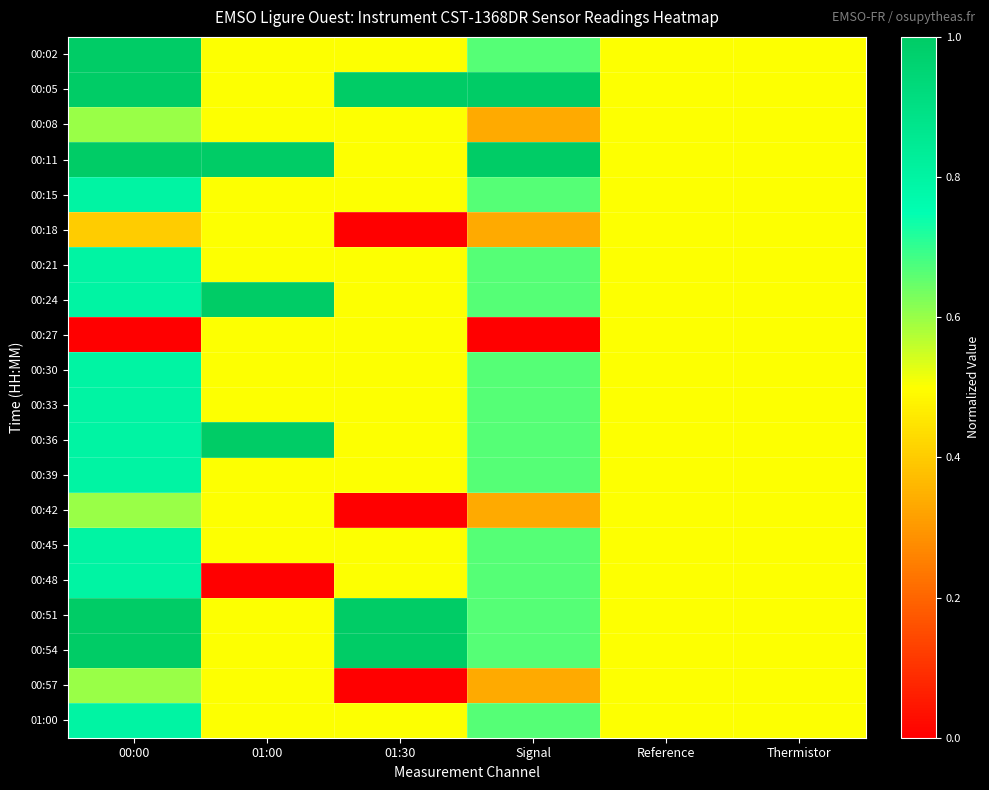

Which has a higher value, Thermistor or 01:30?

Thermistor